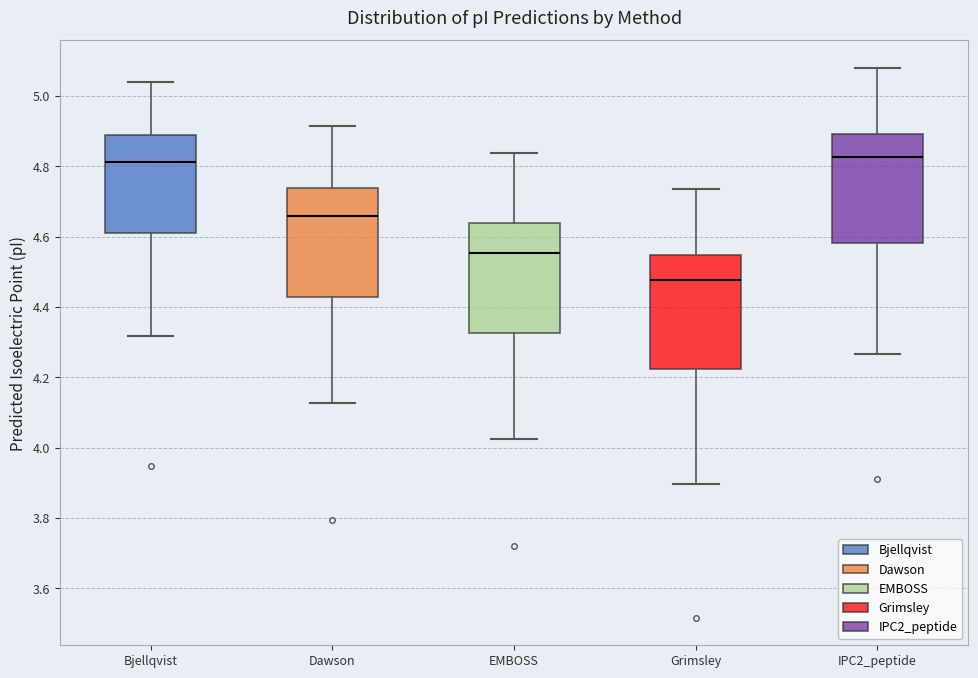

Reading left to right, transcribe this box plot: for each box, give where its median line is, the range the box spans, and where its two whiskers end, as read against the y-axis. The values are not printed on the chart, so give them approximately, as read against the axis.

Bjellqvist: median 4.82, box 4.60 to 4.88, whiskers 4.32 to 5.04
Dawson: median 4.66, box 4.42 to 4.74, whiskers 4.12 to 4.92
EMBOSS: median 4.56, box 4.32 to 4.64, whiskers 4.02 to 4.84
Grimsley: median 4.48, box 4.22 to 4.54, whiskers 3.90 to 4.74
IPC2_peptide: median 4.82, box 4.58 to 4.90, whiskers 4.26 to 5.08